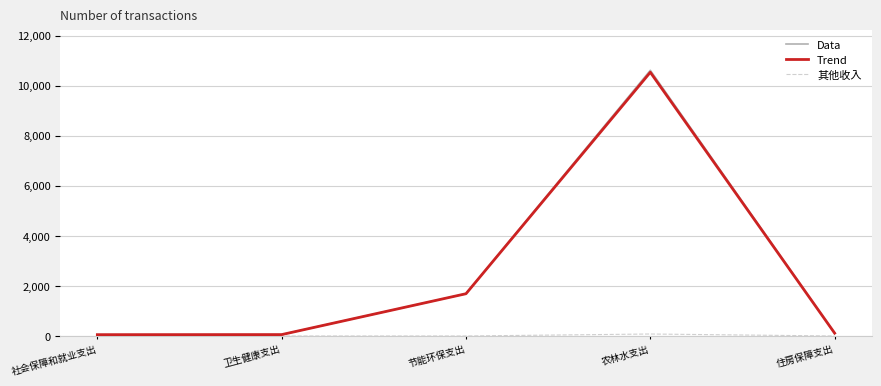

At which category is the sum across all series the highest?

农林水支出